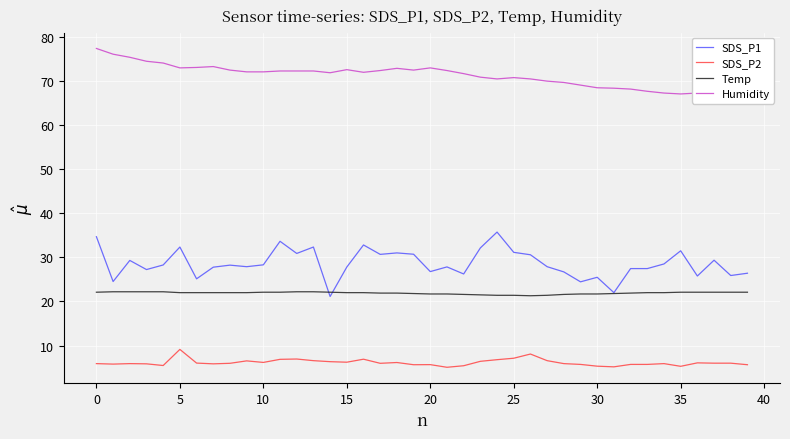

Which series has the largest total across all categories?

Humidity